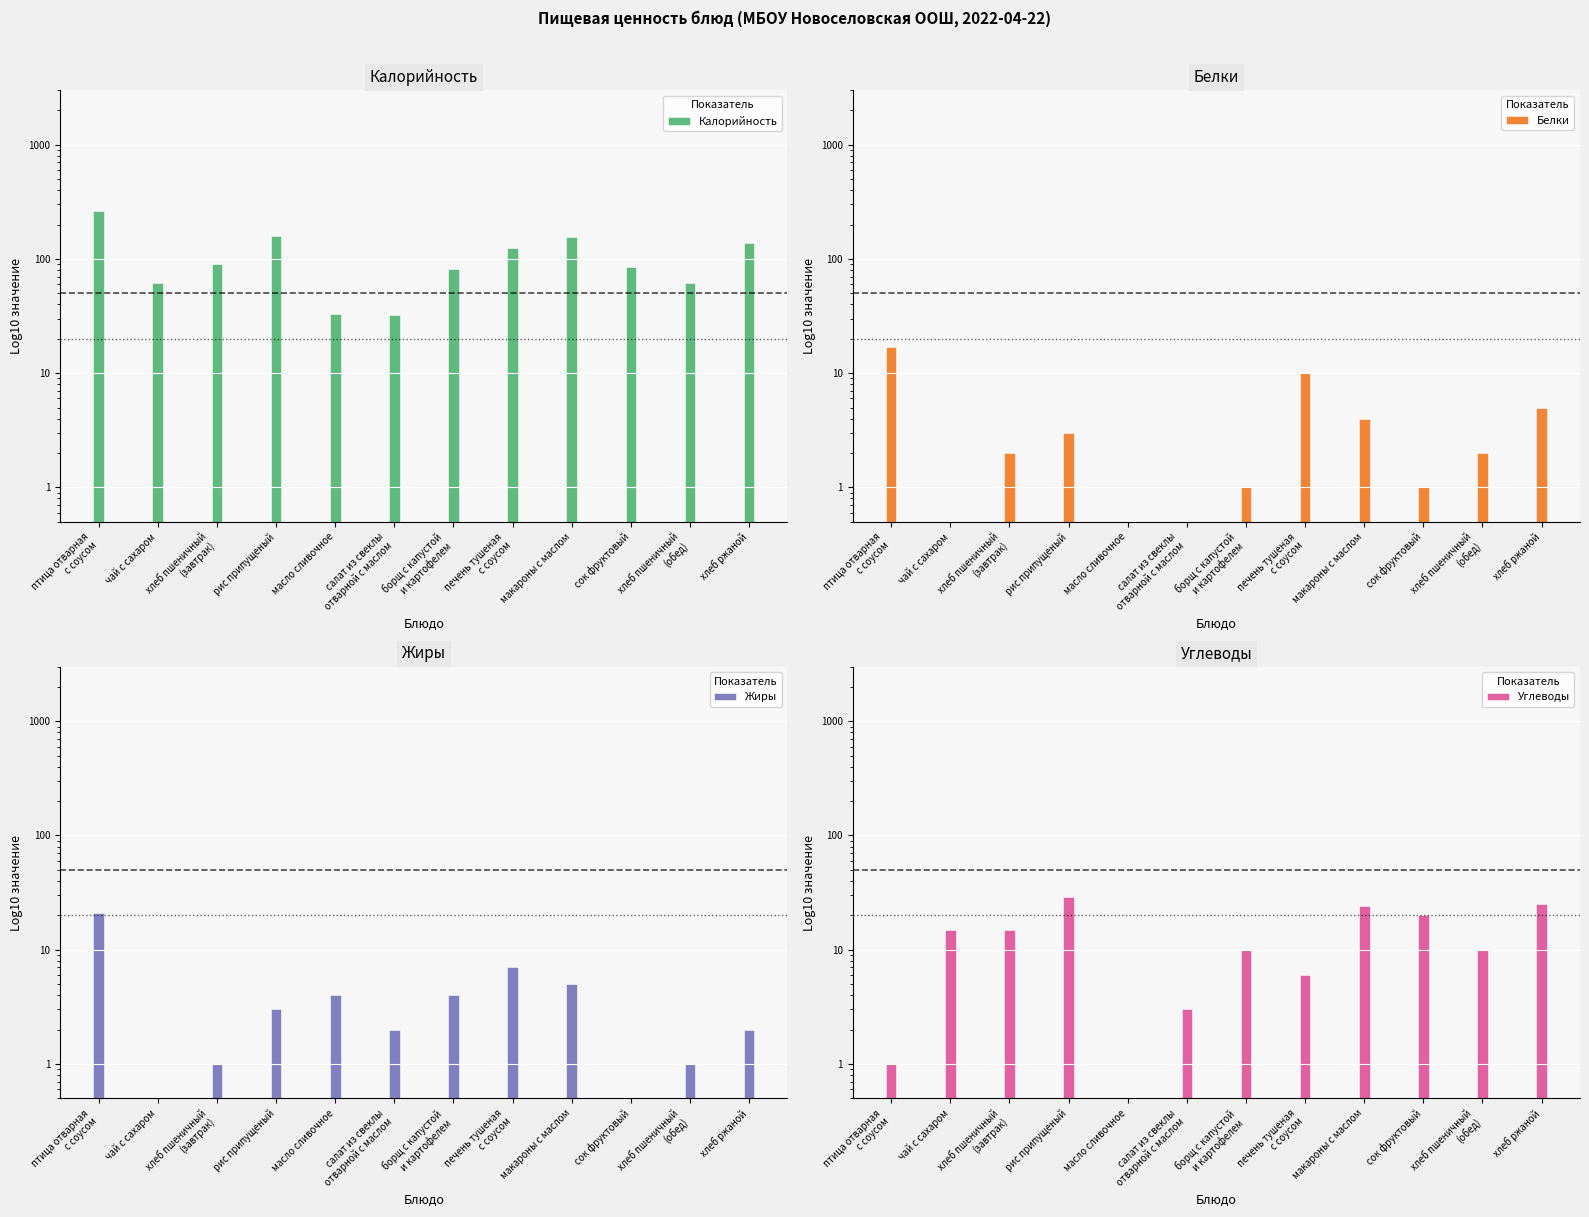

What is the label of the 6th bar from the right?

борщ с капустой
и картофелем